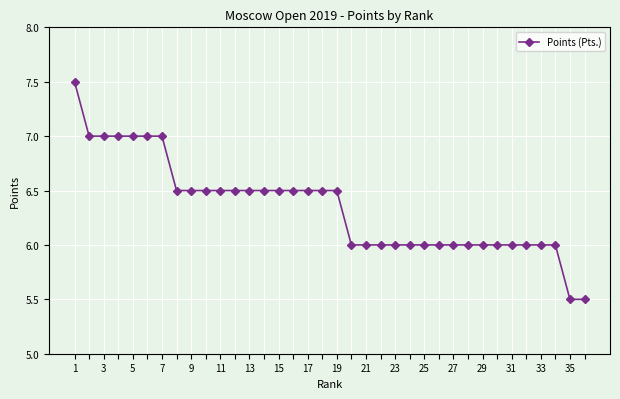

What is the greatest value displayed?

7.5